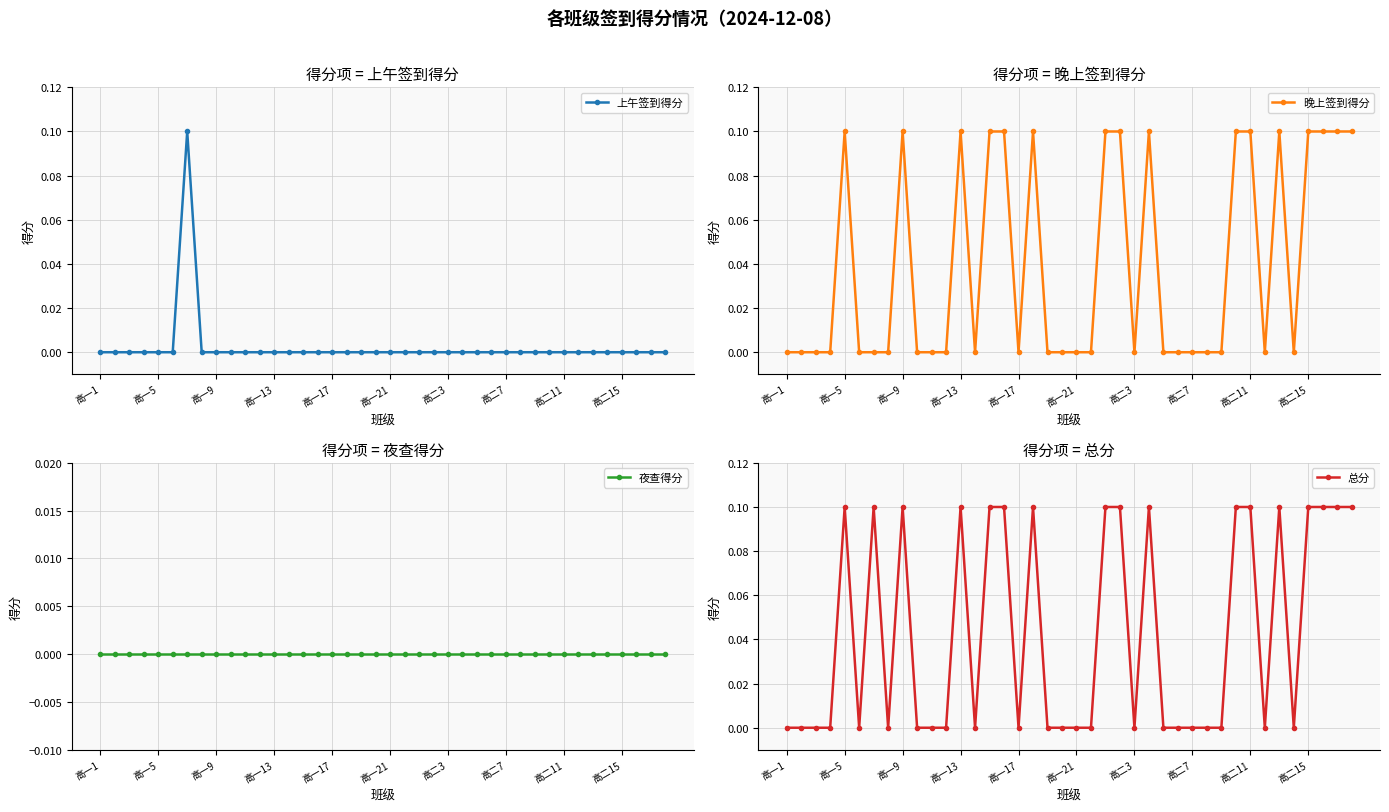

True or false: 晚上签到得分 has more than 0 points higher than both neighbors.

True